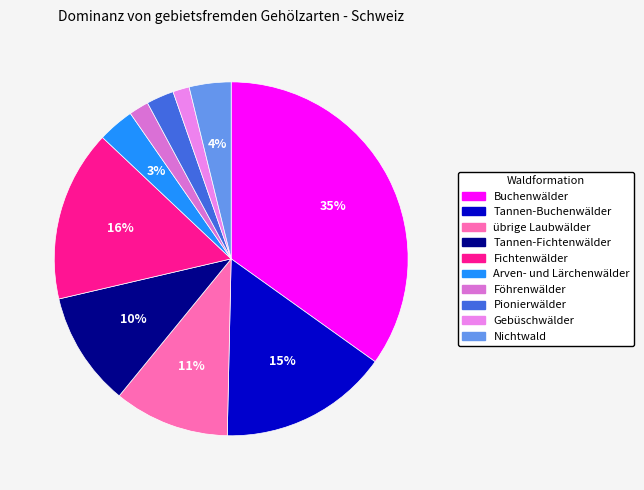

Is Föhrenwälder the majority of the pie?

No